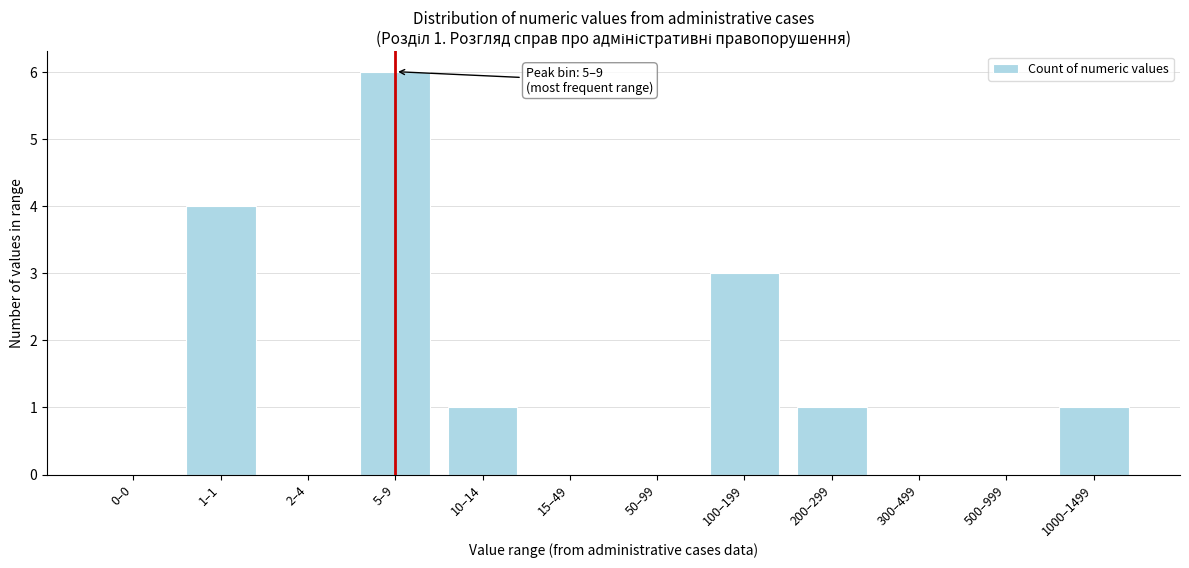

Reading left to right, extract all data points from this chart.

0–0=0	1–1=4	2–4=0	5–9=6	10–14=1	15–49=0	50–99=0	100–199=3	200–299=1	300–499=0	500–999=0	1000–1499=1